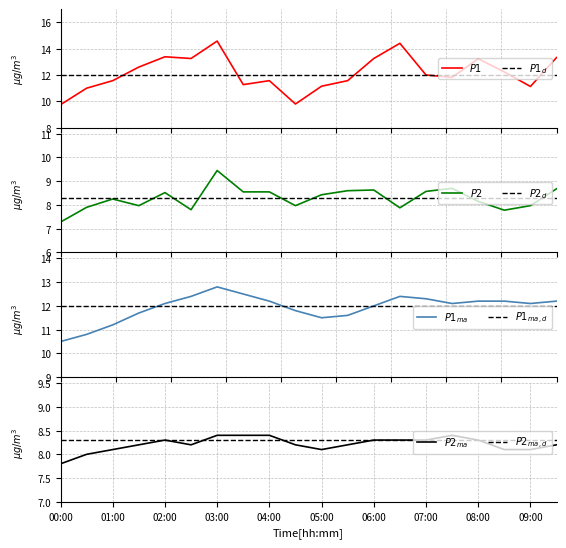

At which label is P2_mavg closest to 8?

00:30